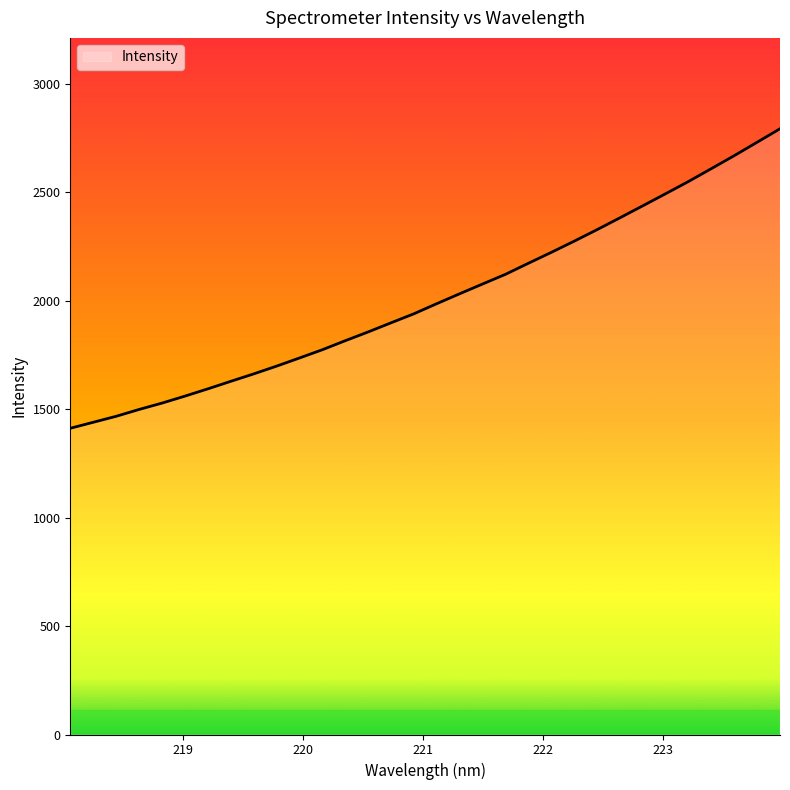

What is the sum of all values?

64375.0